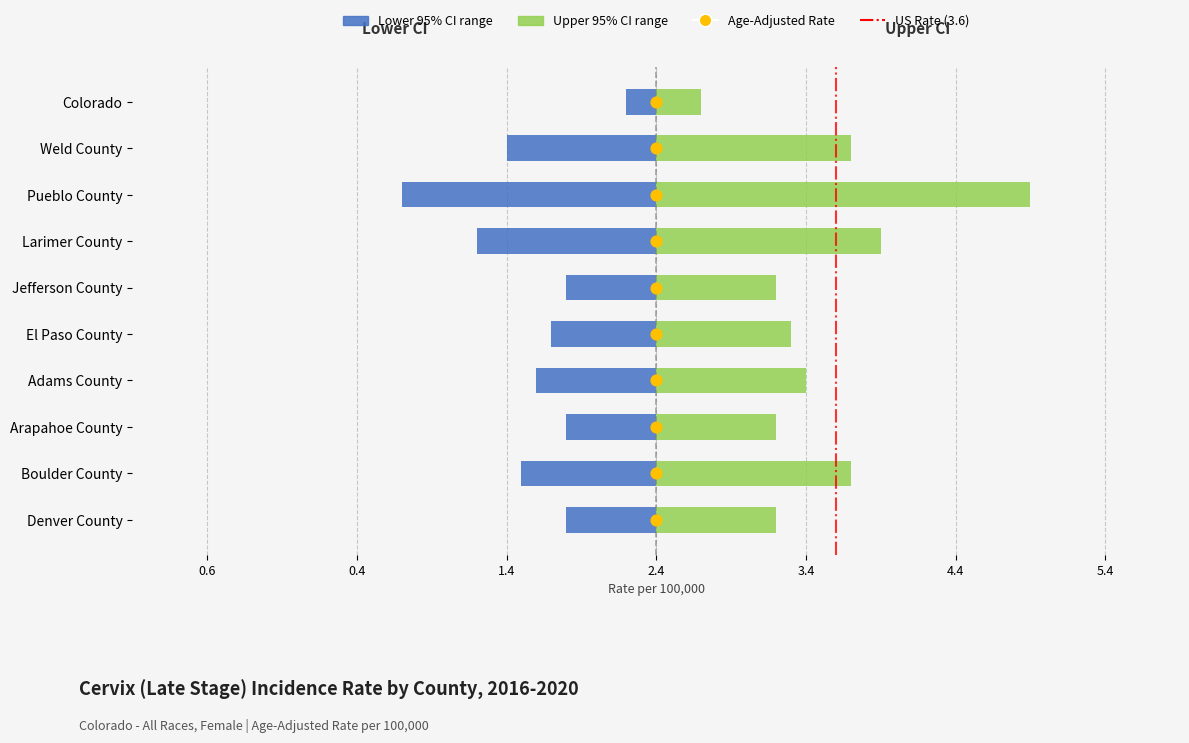

Which series reaches the minimum Y coordinate?

Lower 95% CI